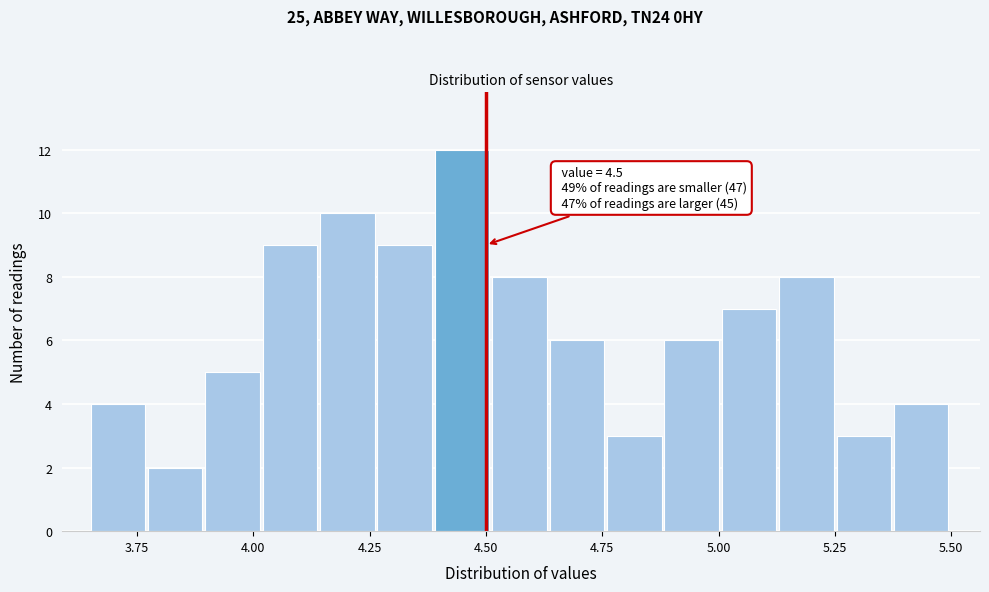

Read against the x-axis, roughly where is the centre of the tallest bar?

4.45